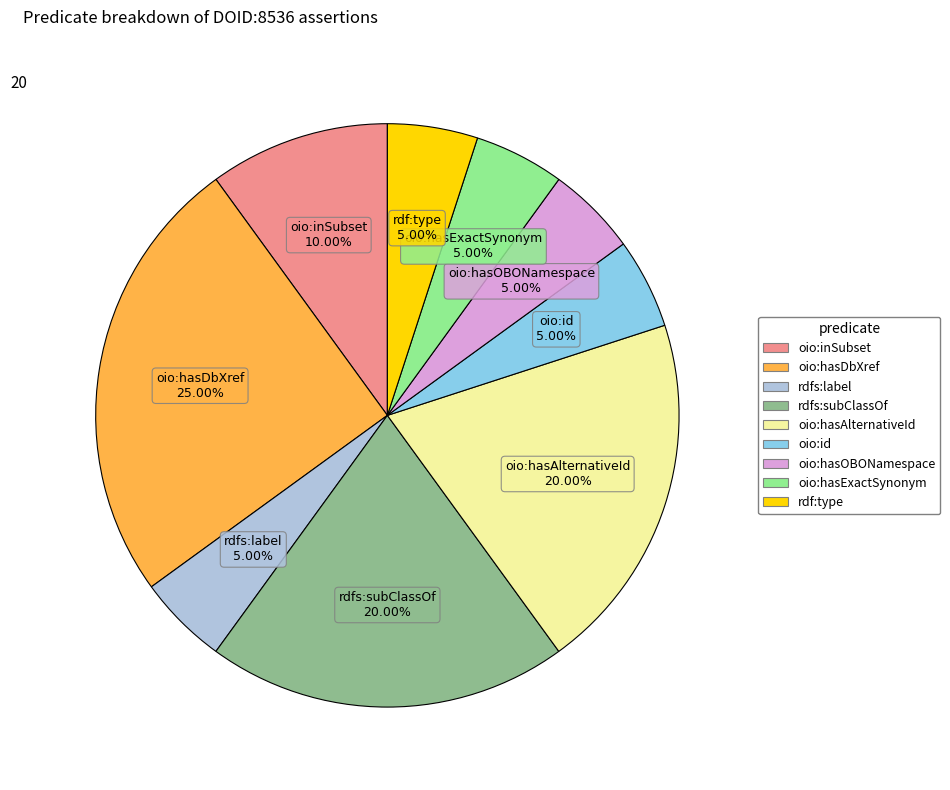

Is the sum of rdf:type and oio:hasAlternativeId greater than half?

No